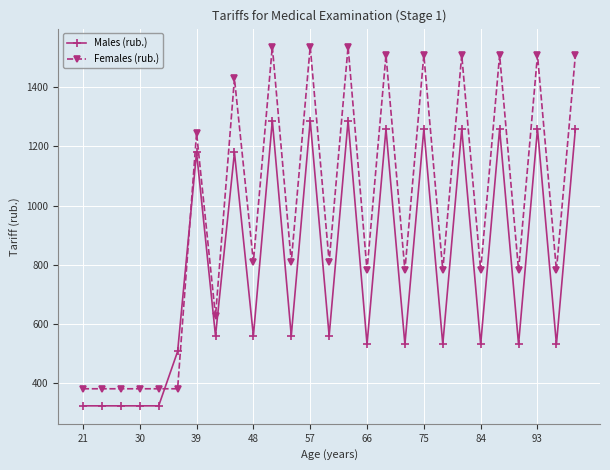

True or false: Females (rub.) has more than 1 points higher than both neighbors.

True